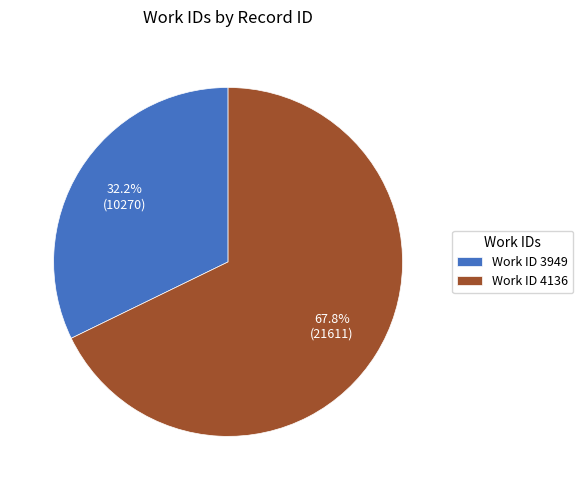

What is the total percentage of Work ID 4136 and Work ID 3949?

100.0%